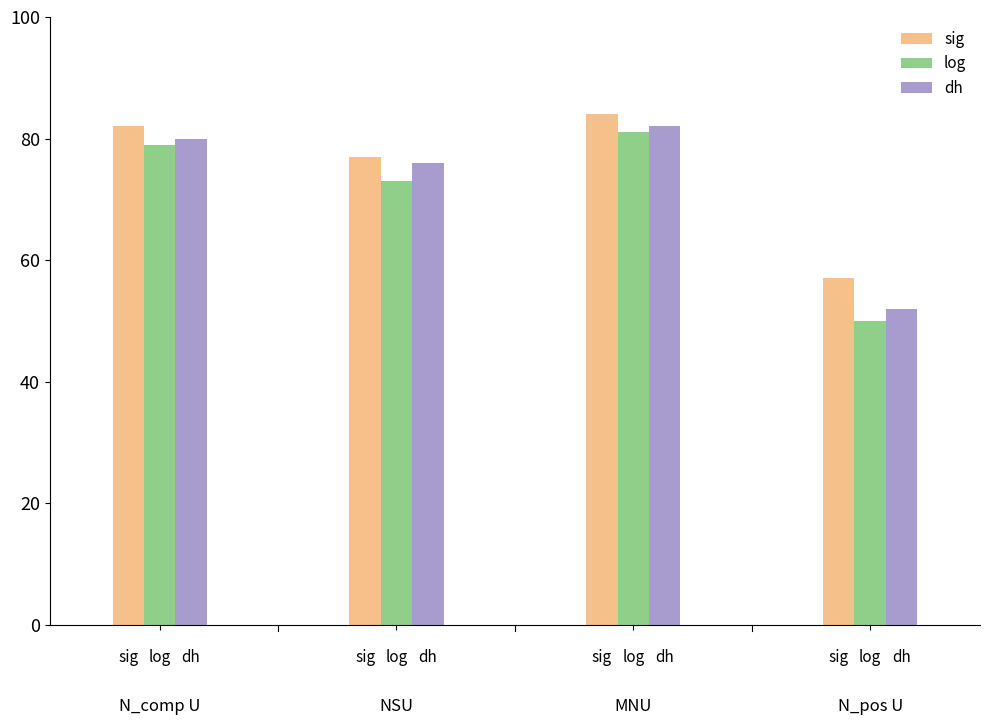

What is the difference between the maximum and minimum values in the dh series?

30